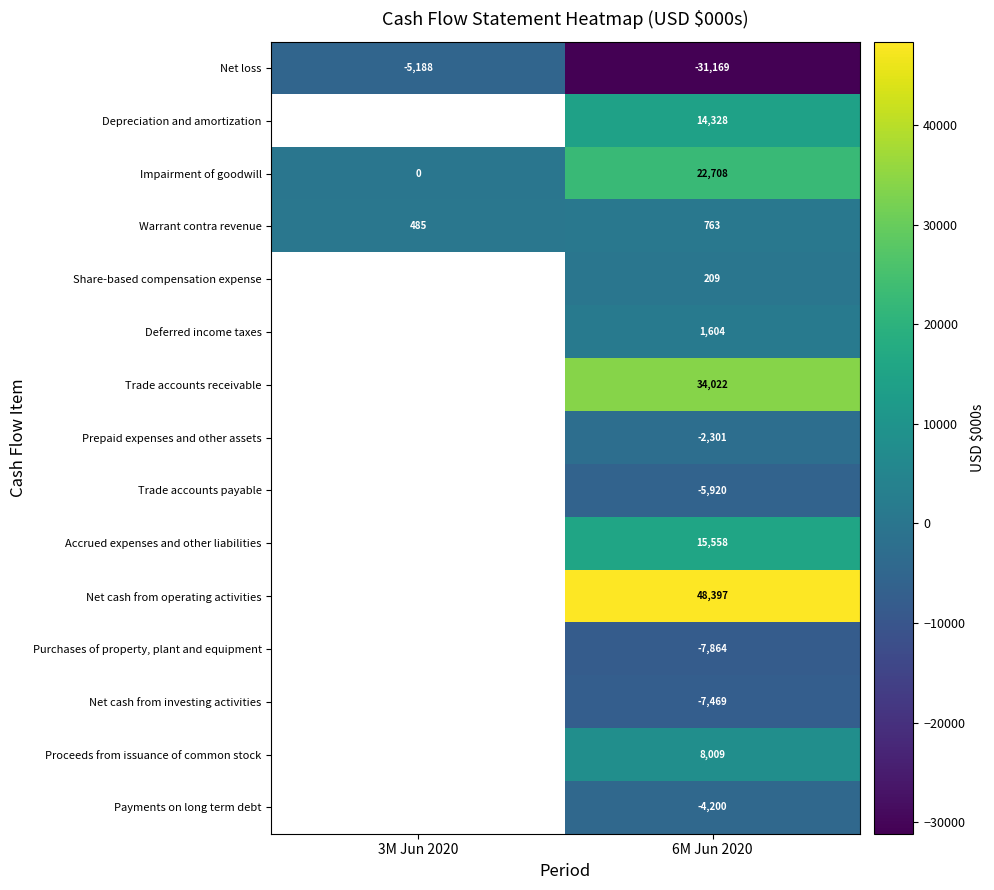

What is the total value across all series at 6M Jun 2020?

86675